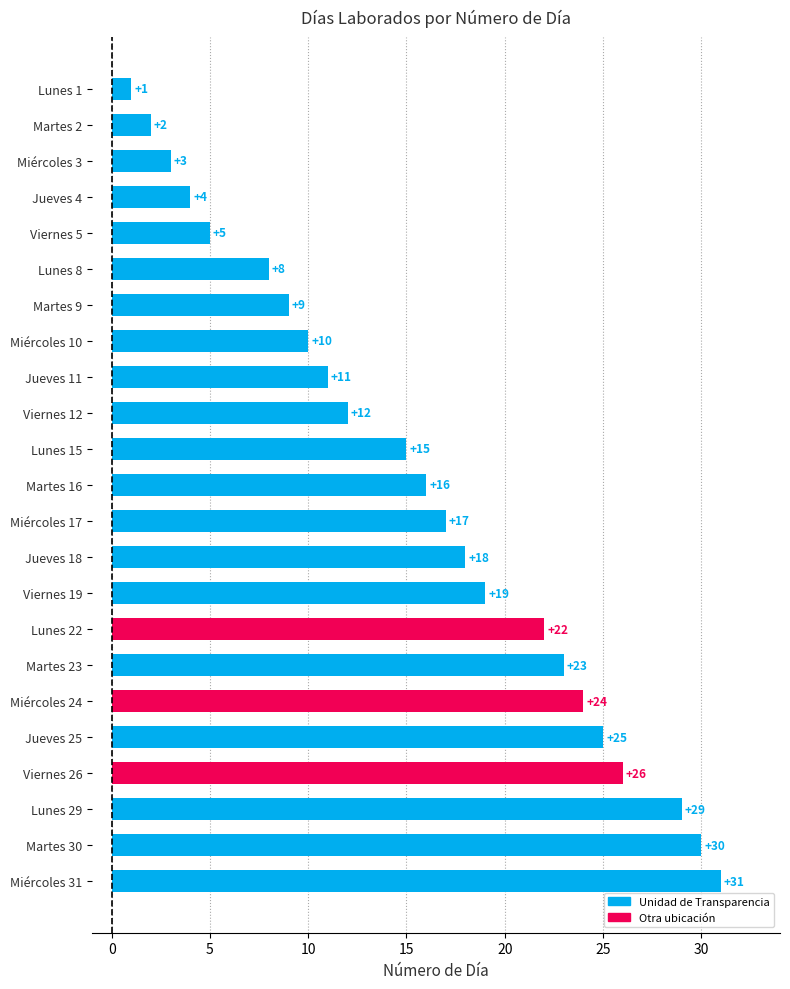

What is the sum of the values at Jueves 4 and Miércoles 17?

21